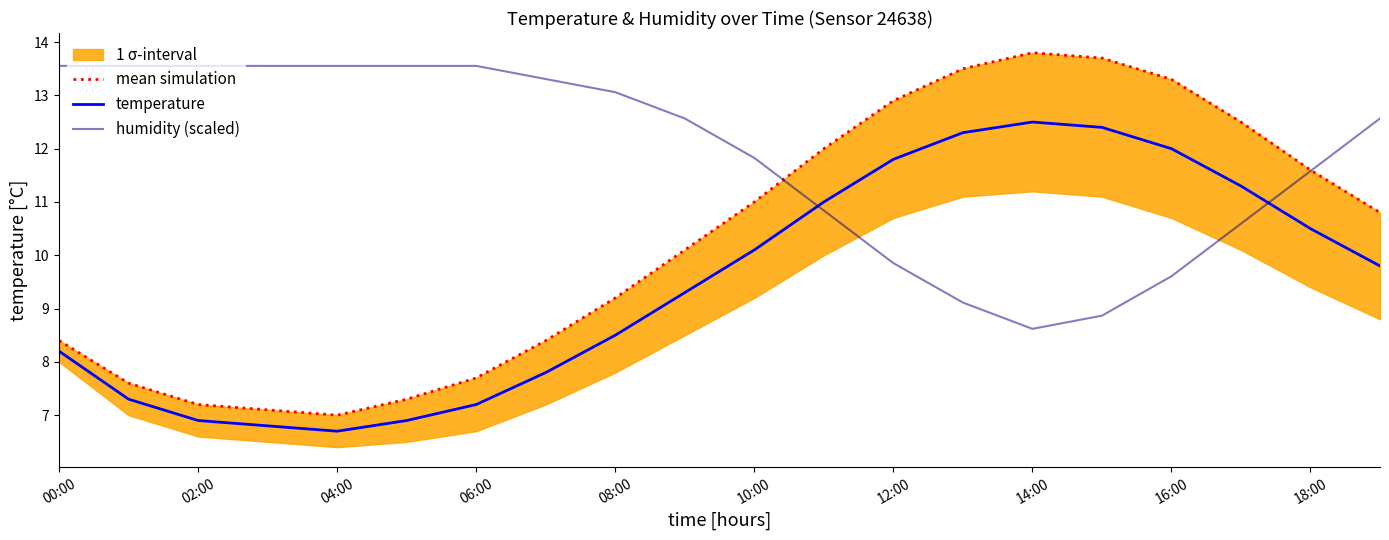

The value of humidity (scaled) at 12:00 is 9.9. True or false?

True